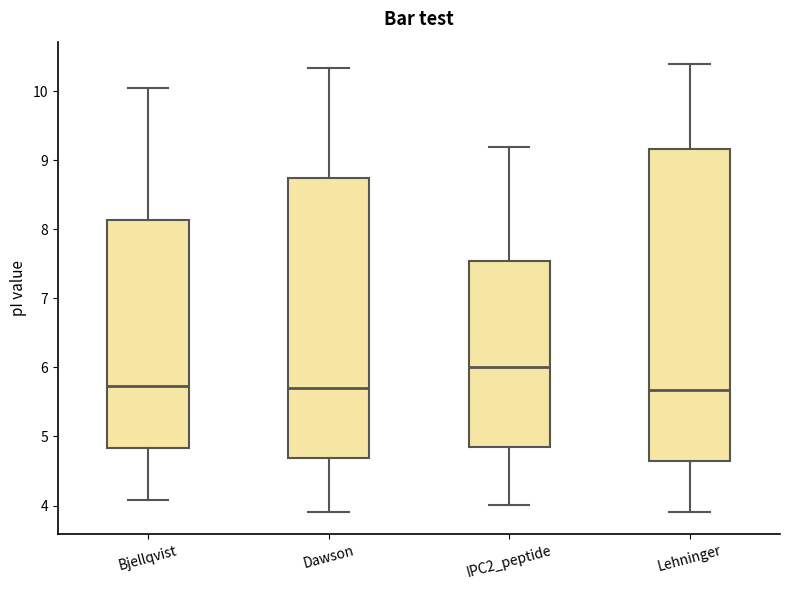

Where does the median line of the box for IPC2_peptide sit on the y-axis? The values are not printed on the chart, so give them approximately, as read against the axis.

6.0